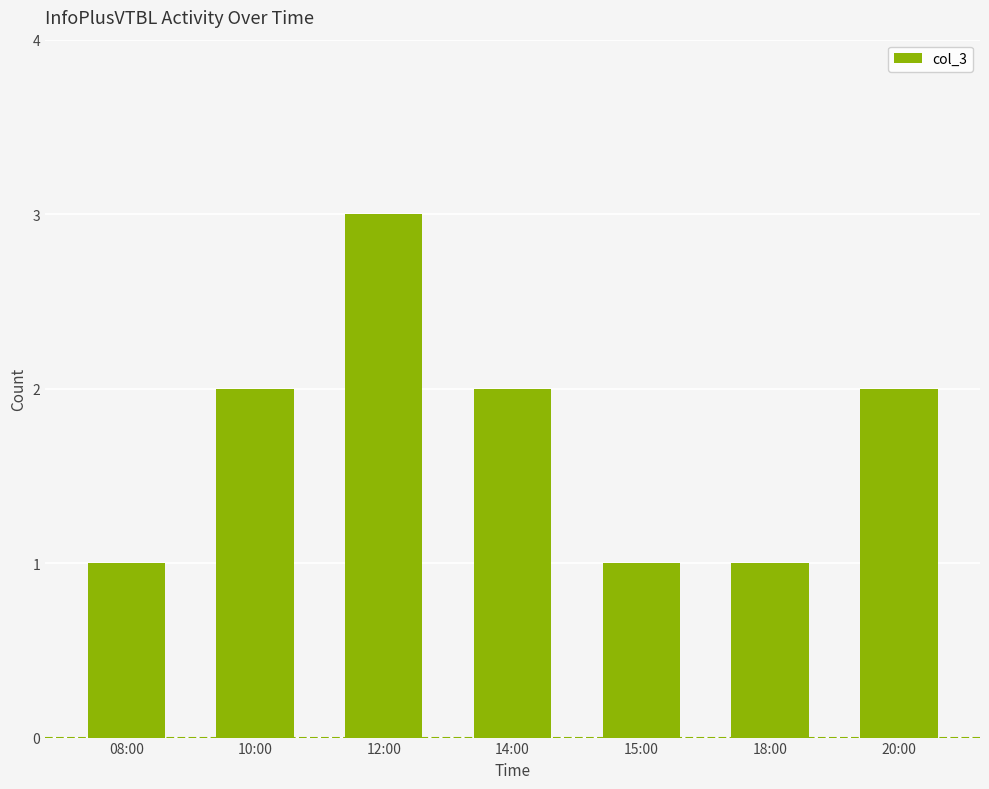

What position from the left is 18:00?

6